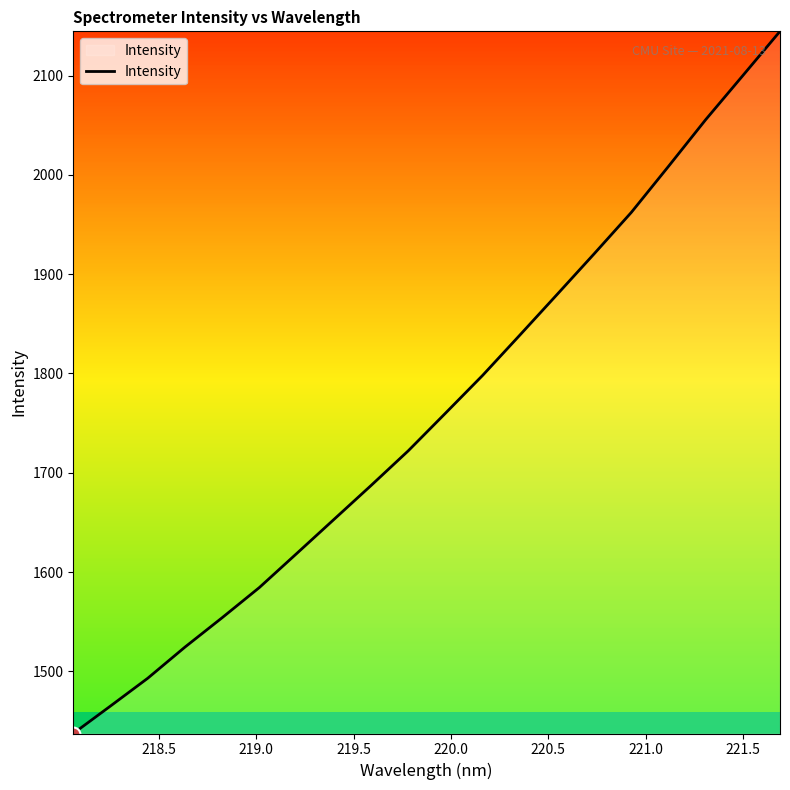

What is the difference between the maximum and second lowest values?

679.6